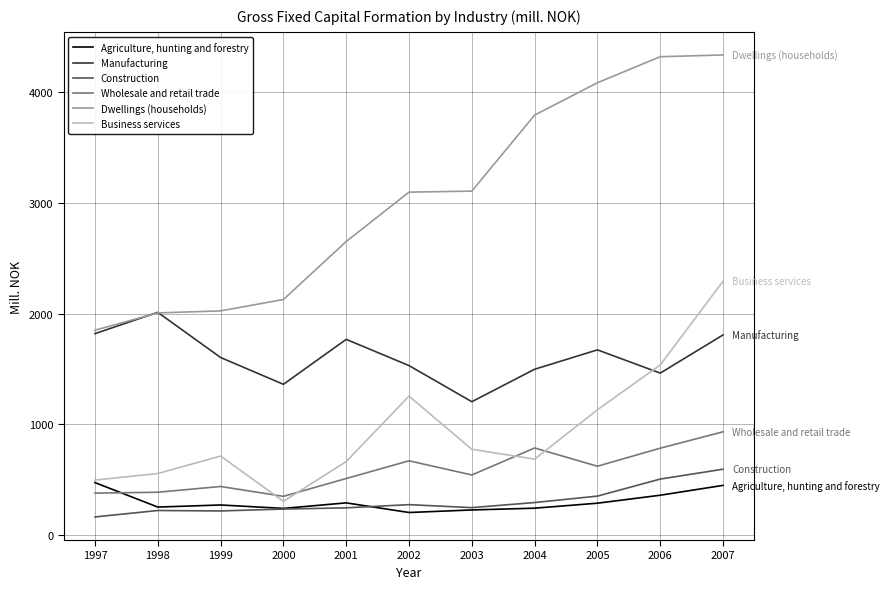

Is the value of Construction at 2000 greater than the value of Dwellings (households) at 2007?

No